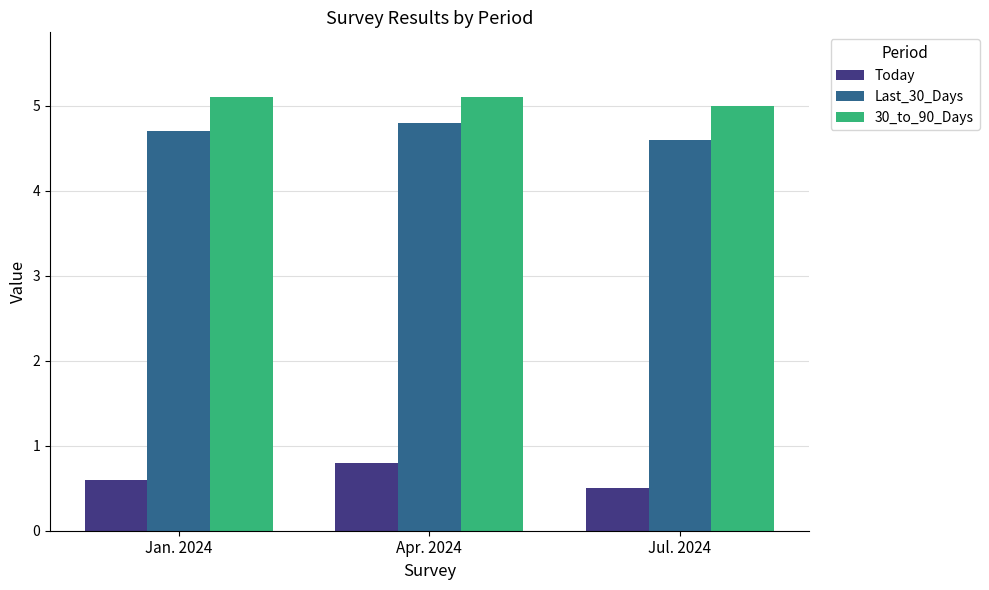

What is the spread (max minus min) of values at Apr. 2024?

4.3